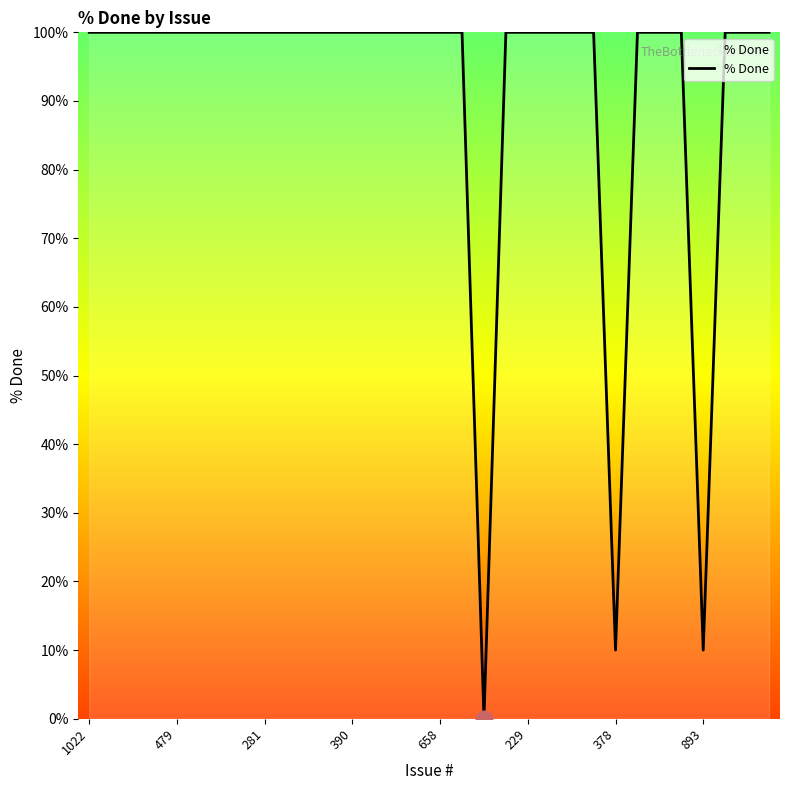

What is the difference between the maximum and minimum values?

100